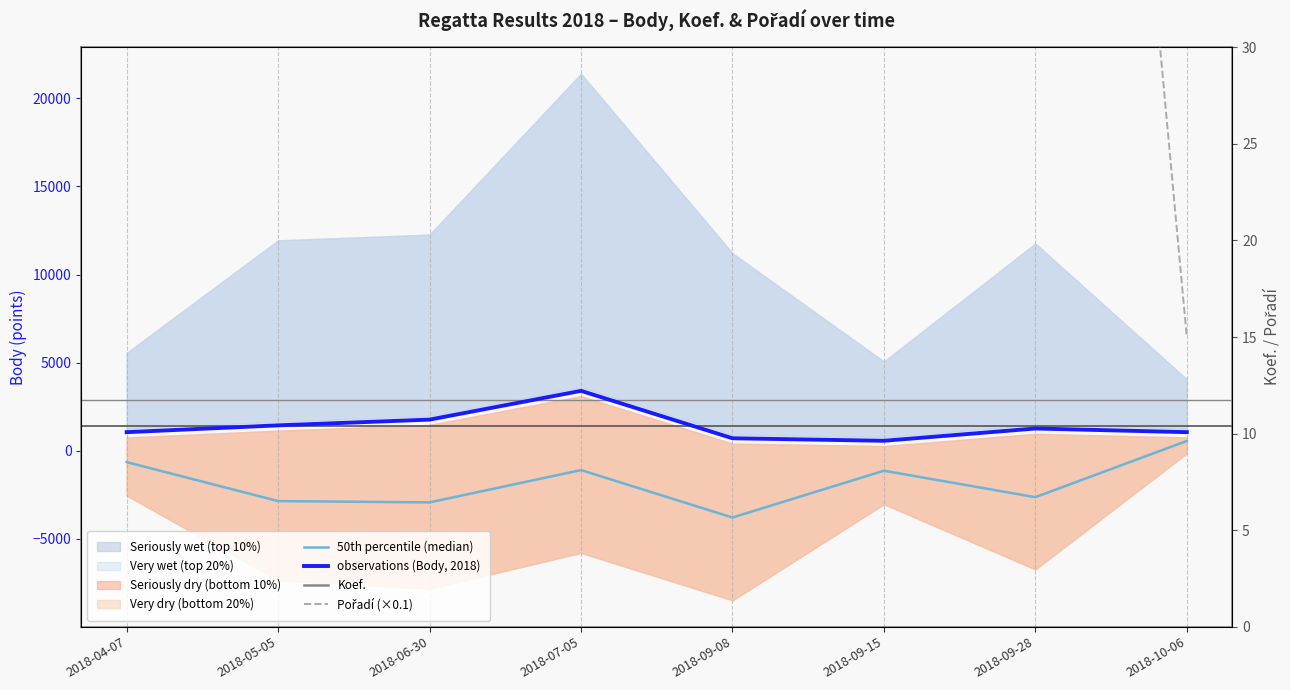

Which series changed the most between 2018-07-05 and 2018-09-15?

observations (Body, 2018)